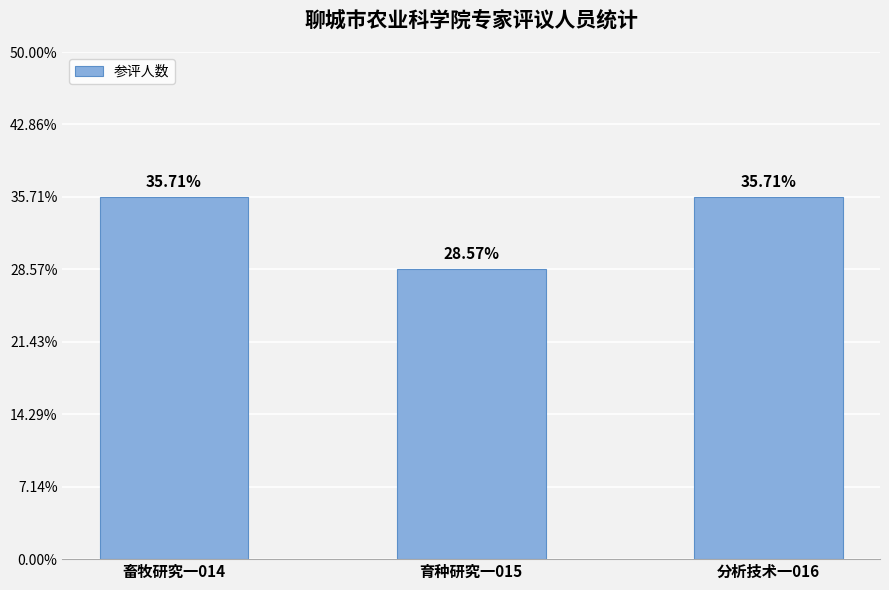

Does the chart contain any negative values?

No